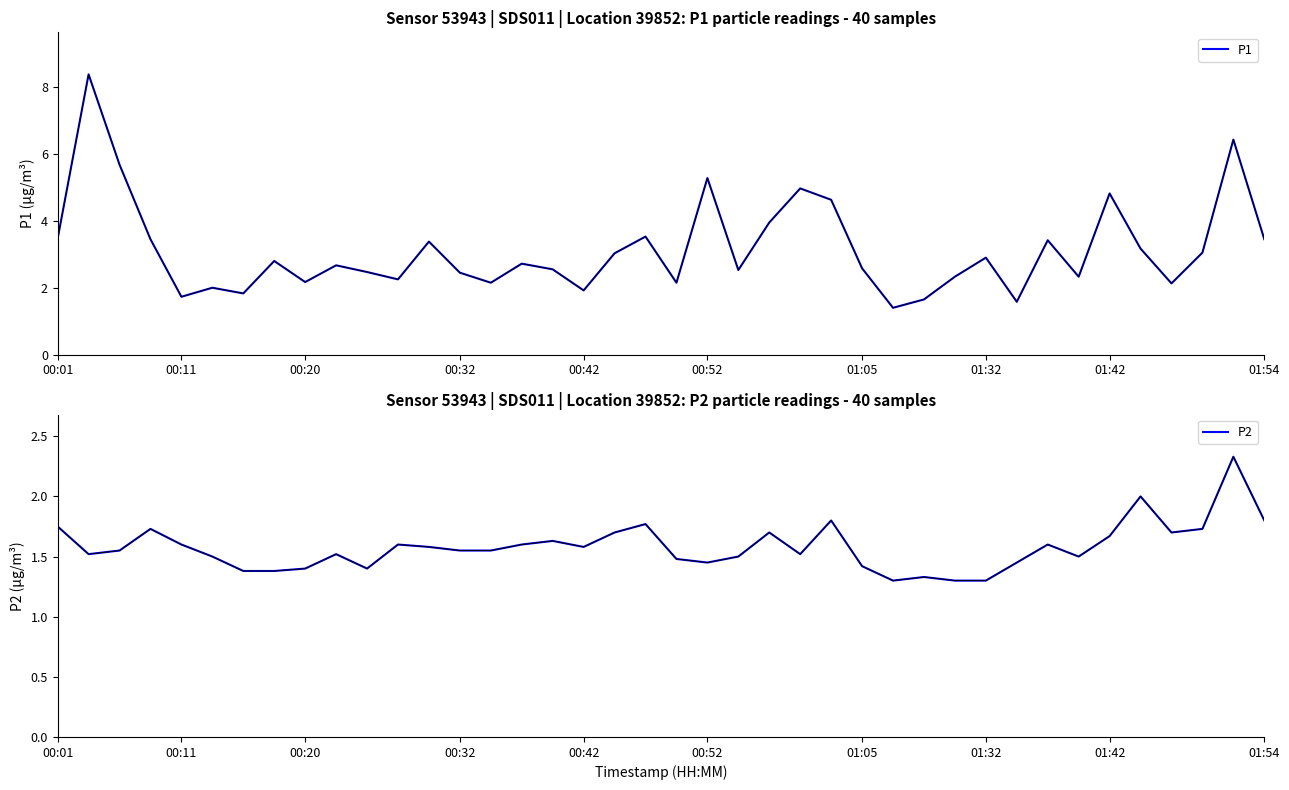

What is the value of the P1 point at the 6th from the left?

2.0